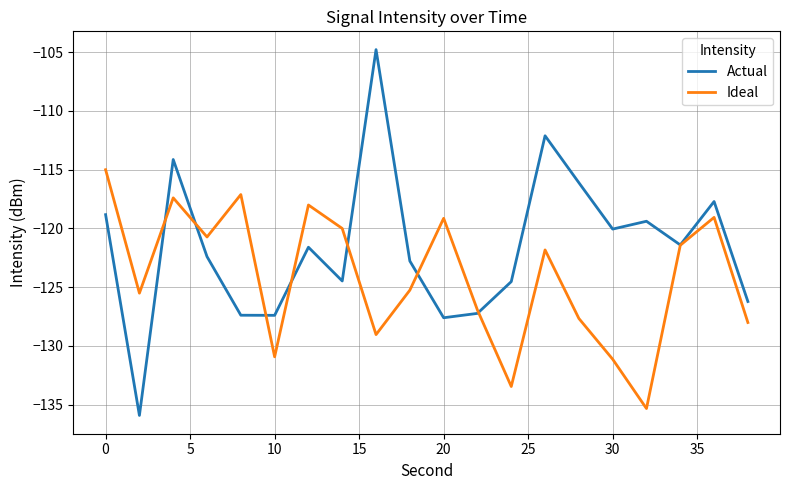

Does the chart display data point markers on the line(s)?

No